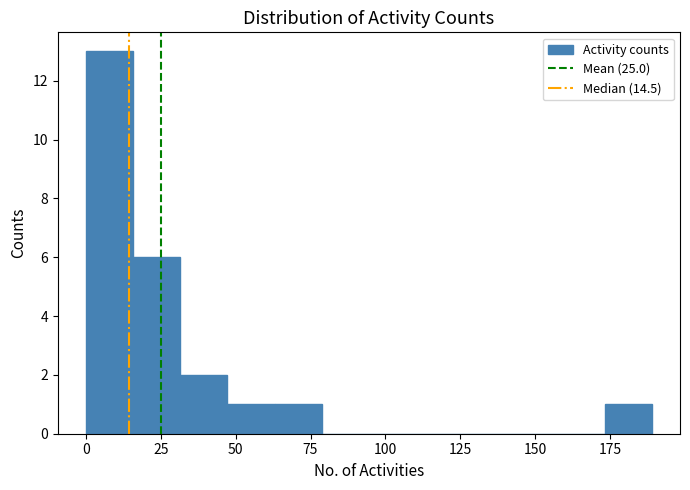

Around what value on the x-axis is the tallest bar? Give the approximate position of its centre, as read against the axis.

10